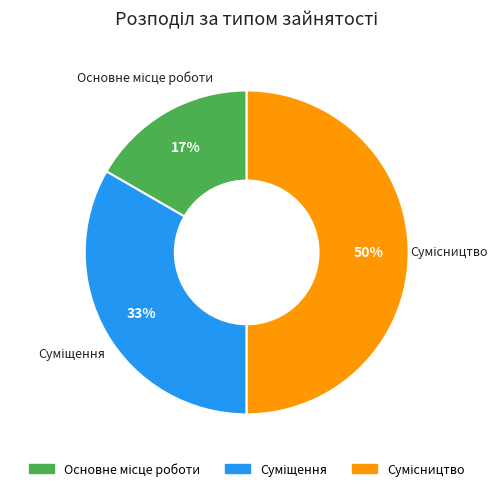

To the nearest percent, what is the difference between the largest and smallest slice percentages?

33%